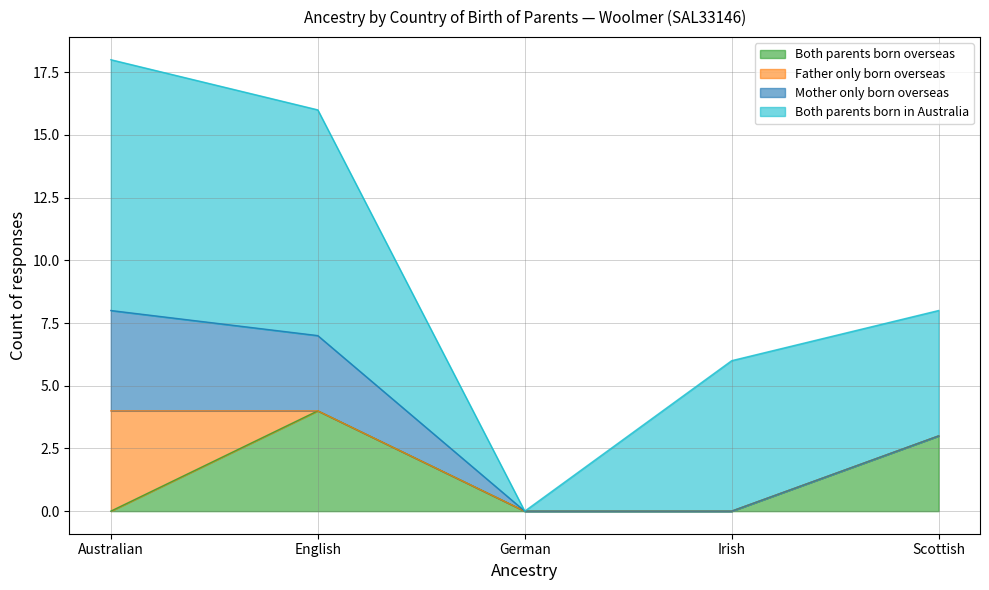

True or false: Both parents born in Australia and Both parents born overseas intersect in this chart.

False